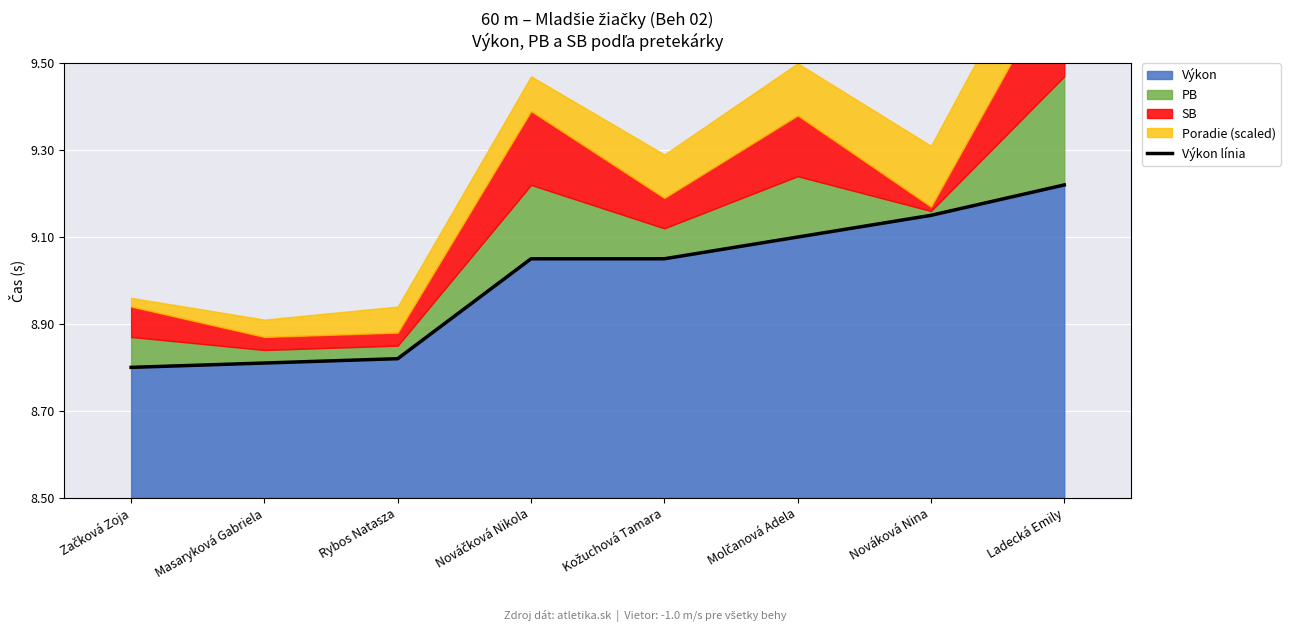

What is the difference between the maximum and second lowest values?

0.4